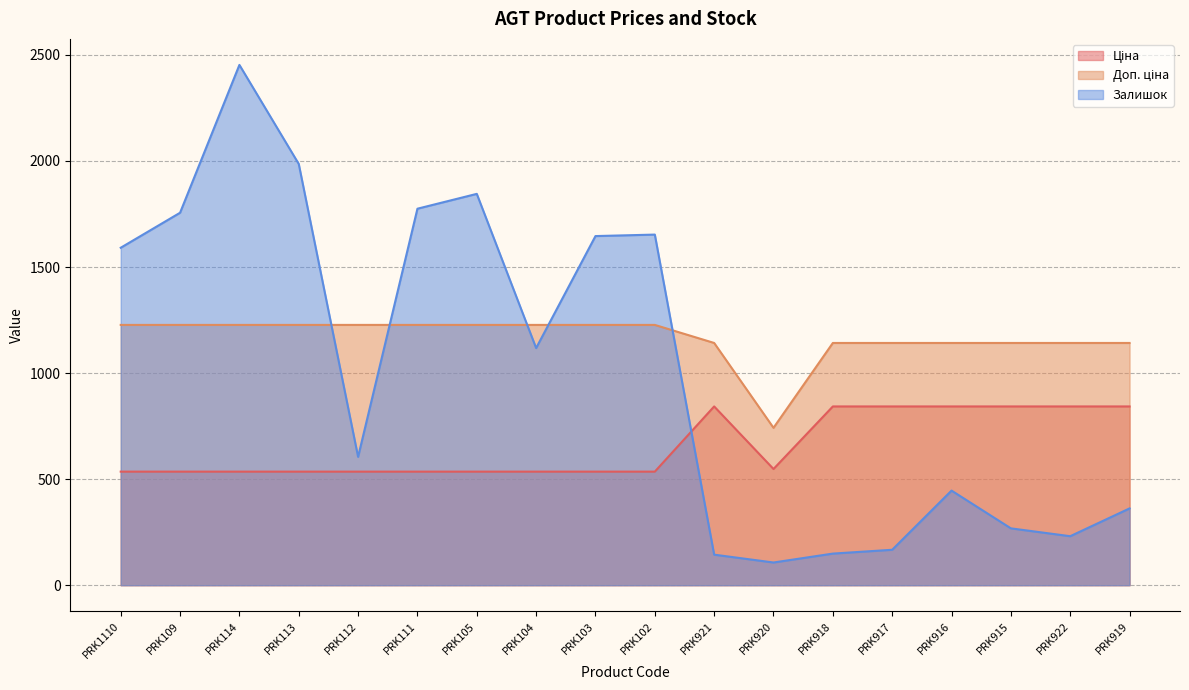

Between which two adjacent categories do Залишок and Доп. ціна first intersect?

PRK113 and PRK112